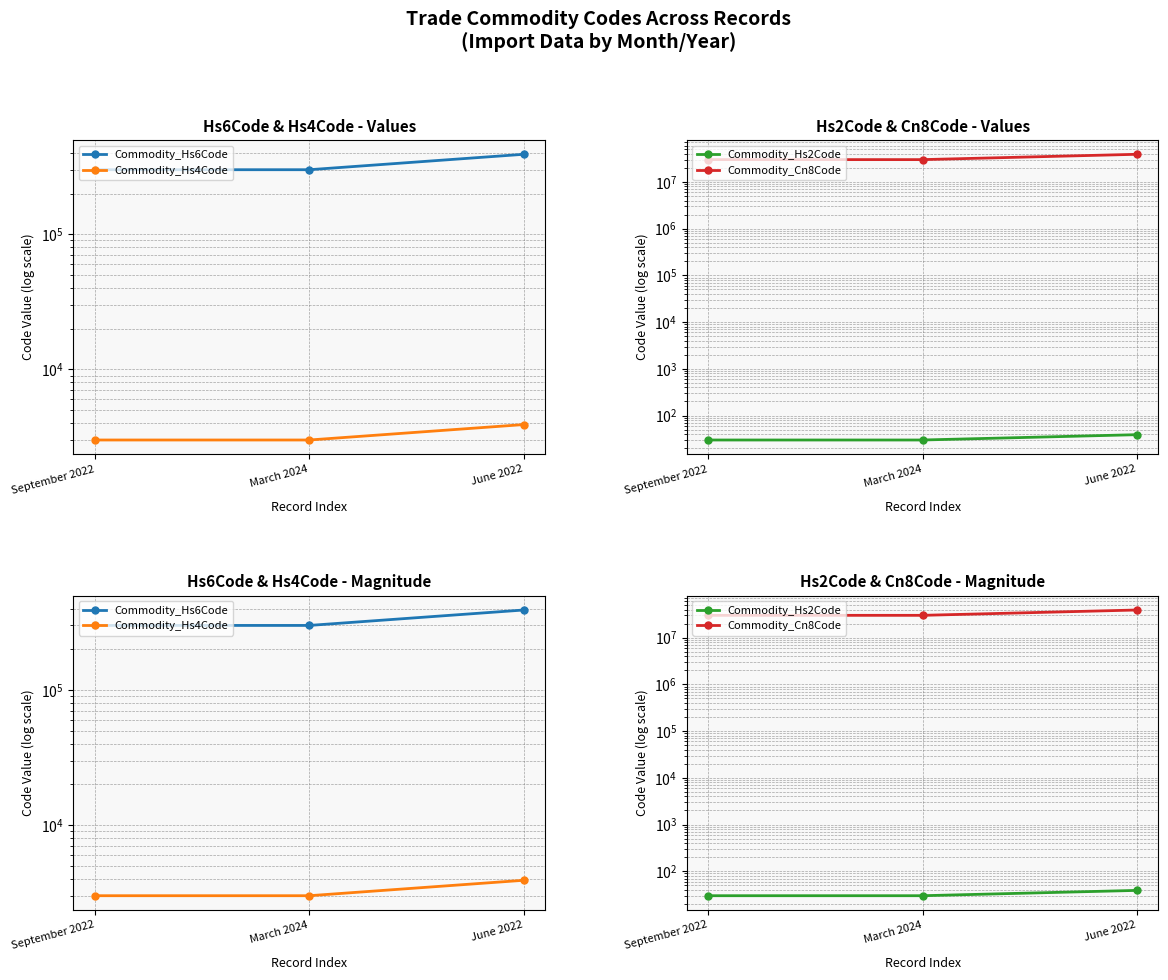

Which category has the lowest value in the Commodity_Cn8Code series?

September 2022